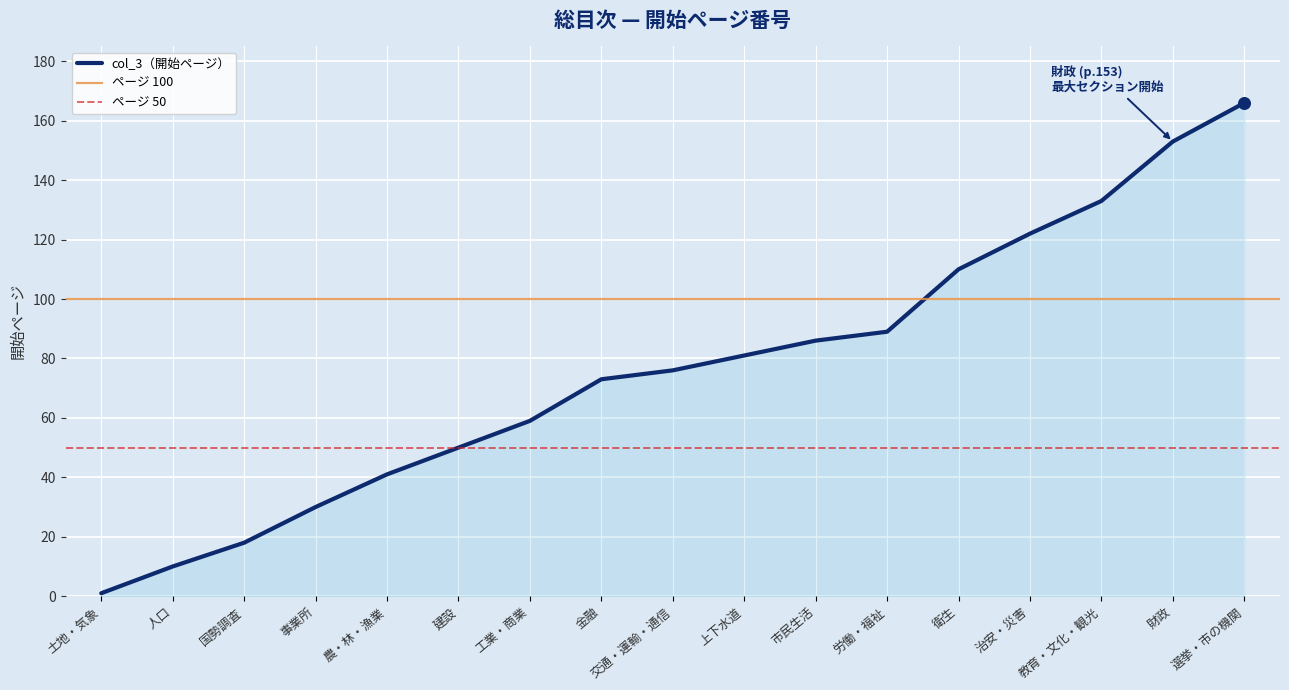

What is the change in value from 建設 to 衛生?

+60